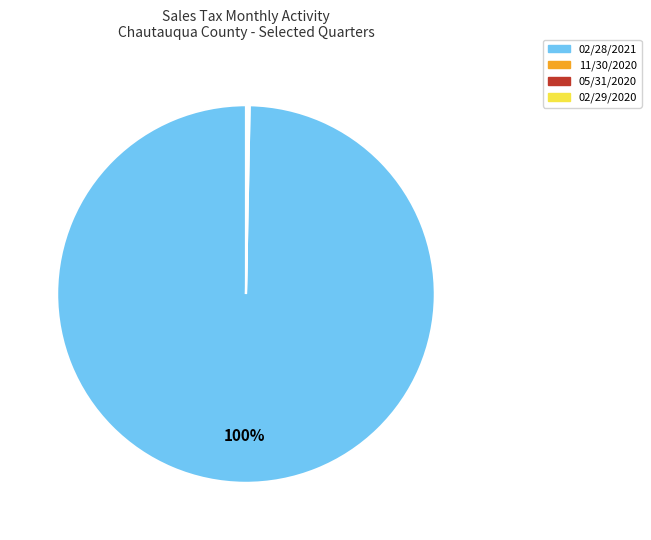

To the nearest percent, what percentage of the pie is 02/28/2021?

100%